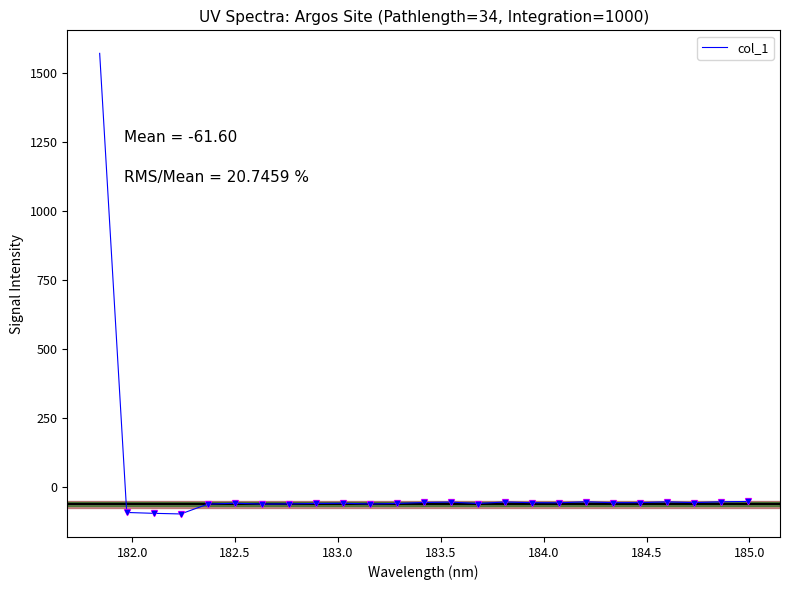

What is the smallest value displayed?

-97.1